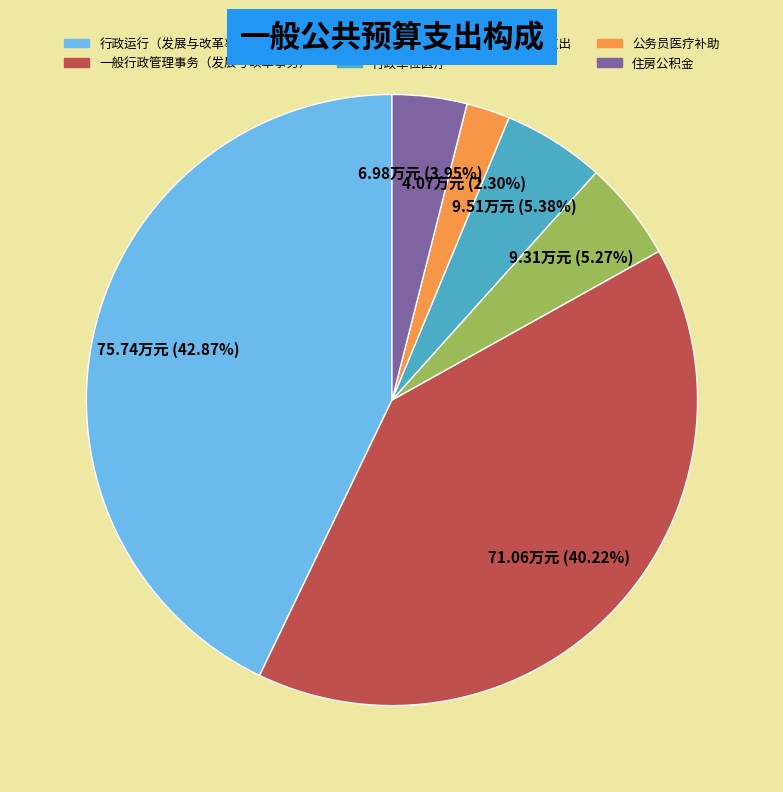

Does any single category account for the majority?

No